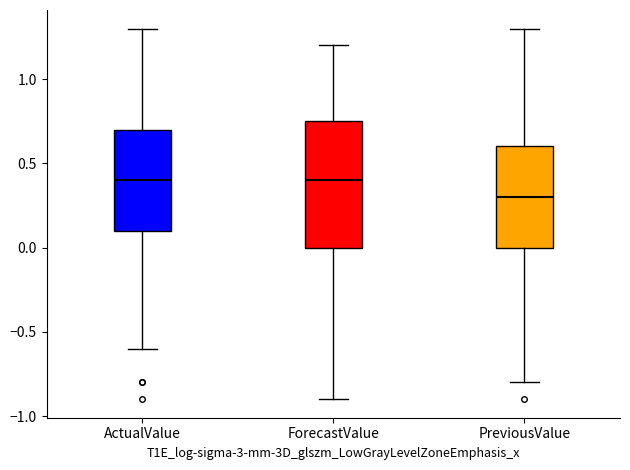

Comparing the boxes themselves (not the whiskers), which one is the tallest?

ForecastValue